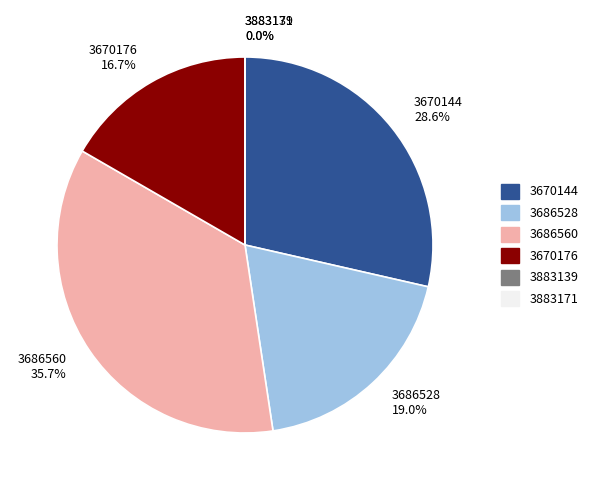

Does 3670176 represent more than half of the total?

No